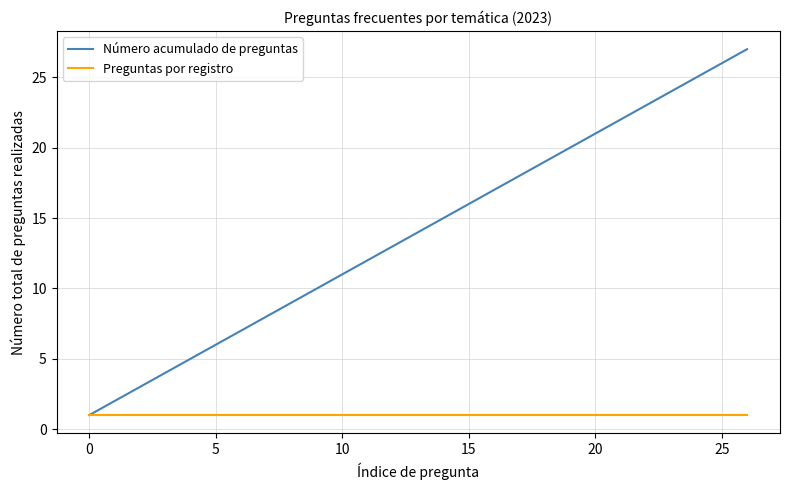

Which series has the largest range (max minus min)?

Número acumulado de preguntas